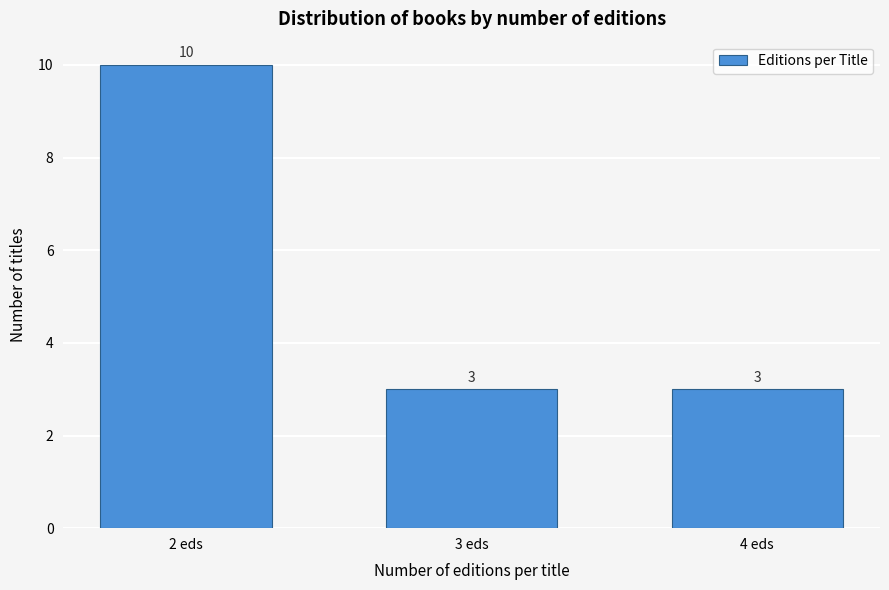

Reading right to left, list all the values displayed in this chart.

3	3	10